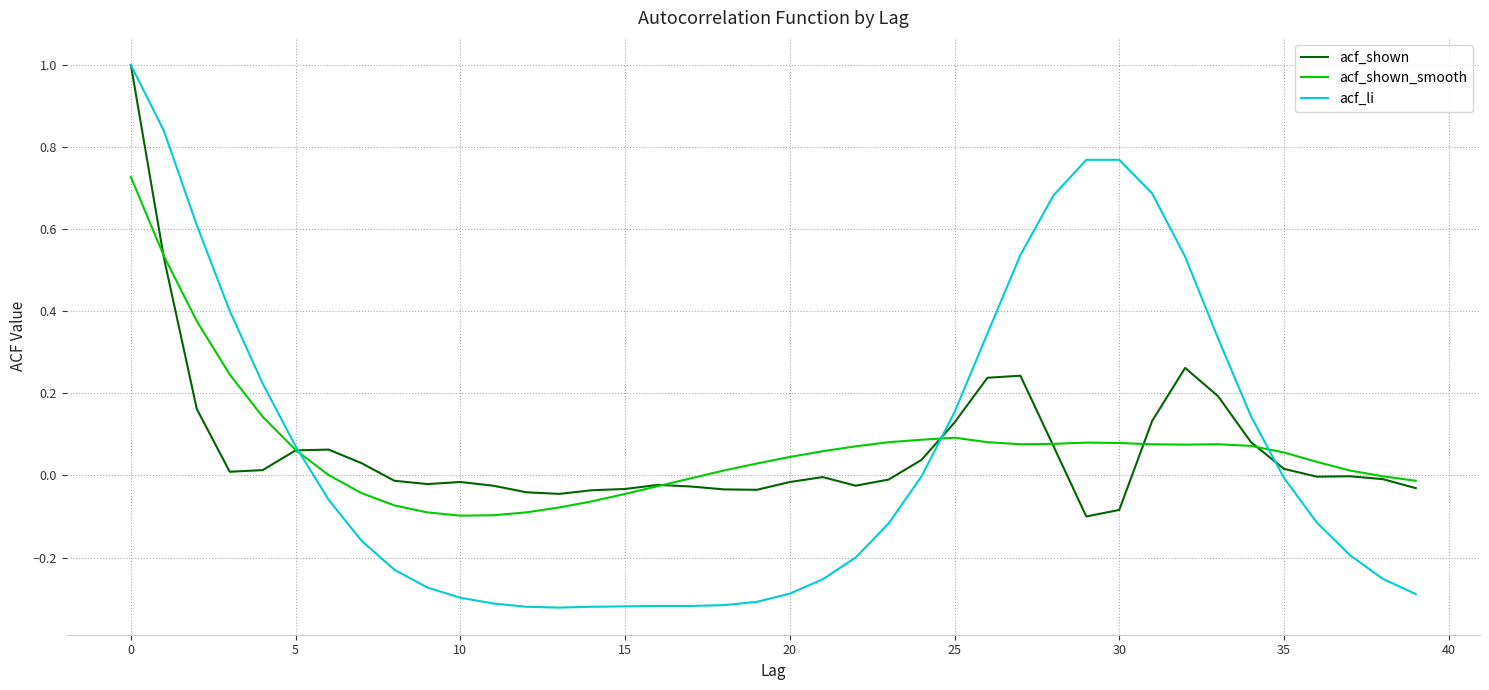

What is the greatest value displayed?

1.0